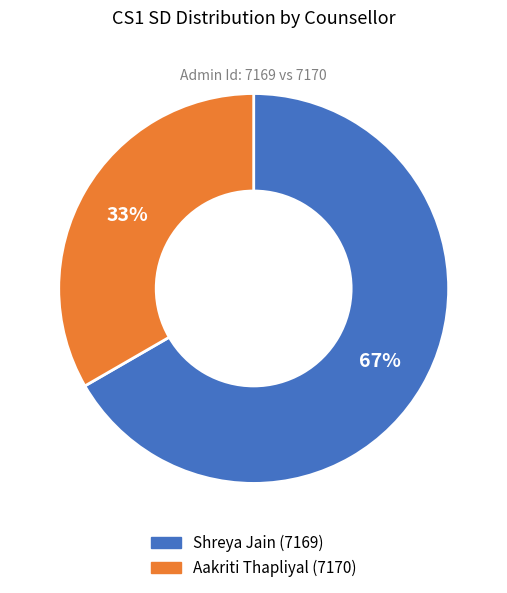

To the nearest percent, what is the combined percentage of Aakriti Thapliyal (7170) and Shreya Jain (7169)?

100%